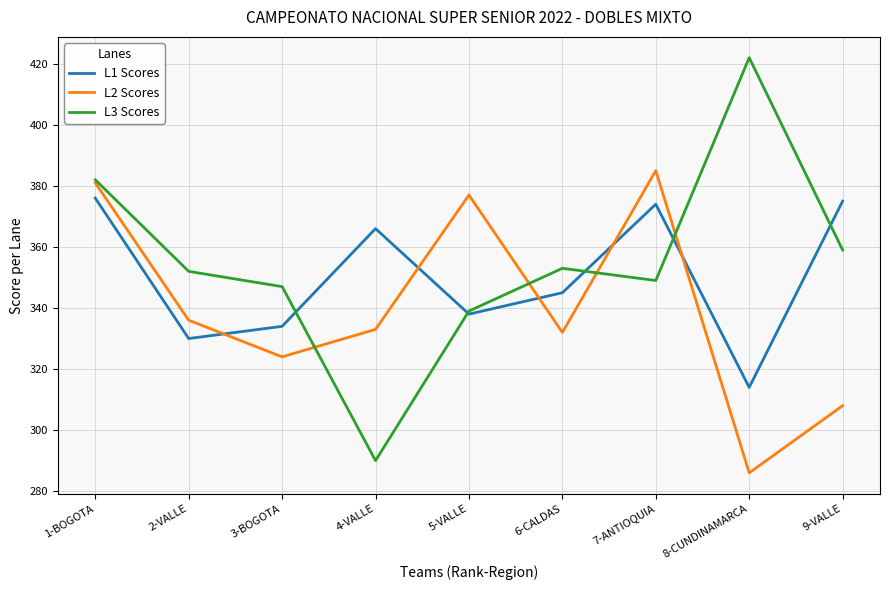

What is the minimum value shown in the chart?

286